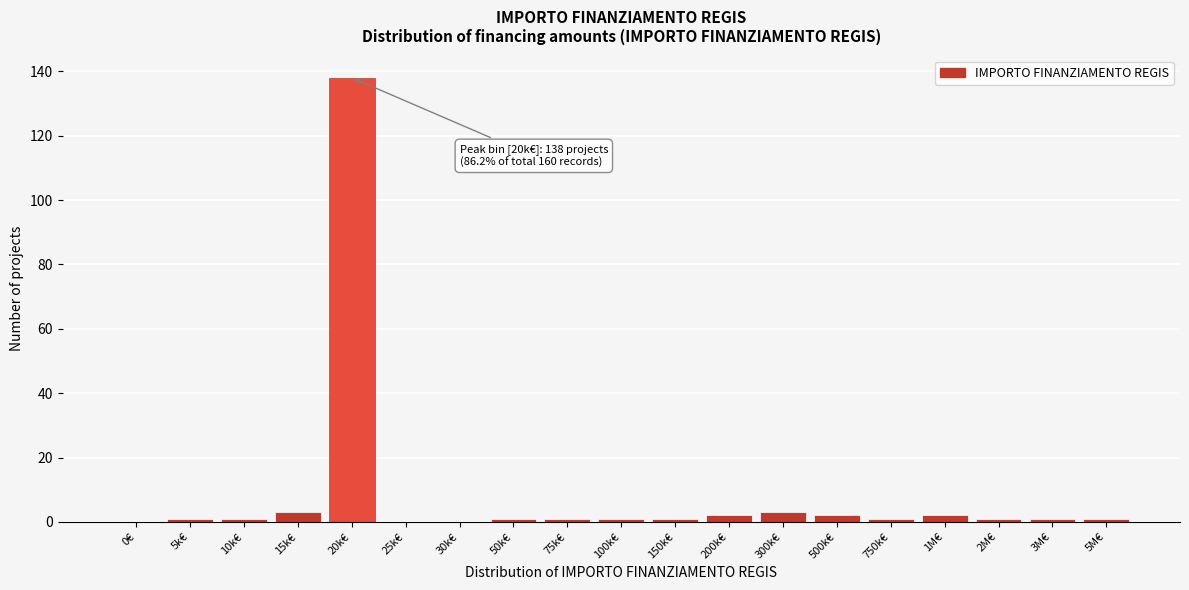

Reading left to right, transcribe all the data shown in this chart.

0€=0	5k€=1	10k€=1	15k€=3	20k€=138	25k€=0	30k€=0	50k€=1	75k€=1	100k€=1	150k€=1	200k€=2	300k€=3	500k€=2	750k€=1	1M€=2	2M€=1	3M€=1	5M€=1